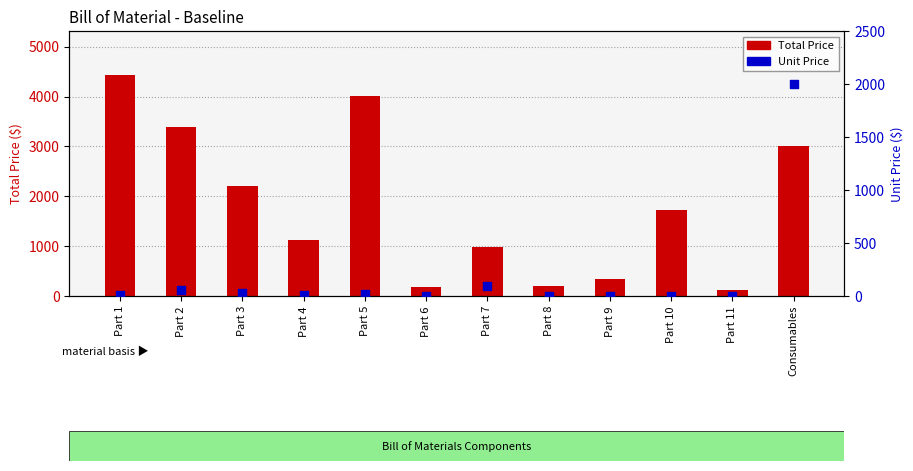

At which category is the sum across all series the highest?

Consumables